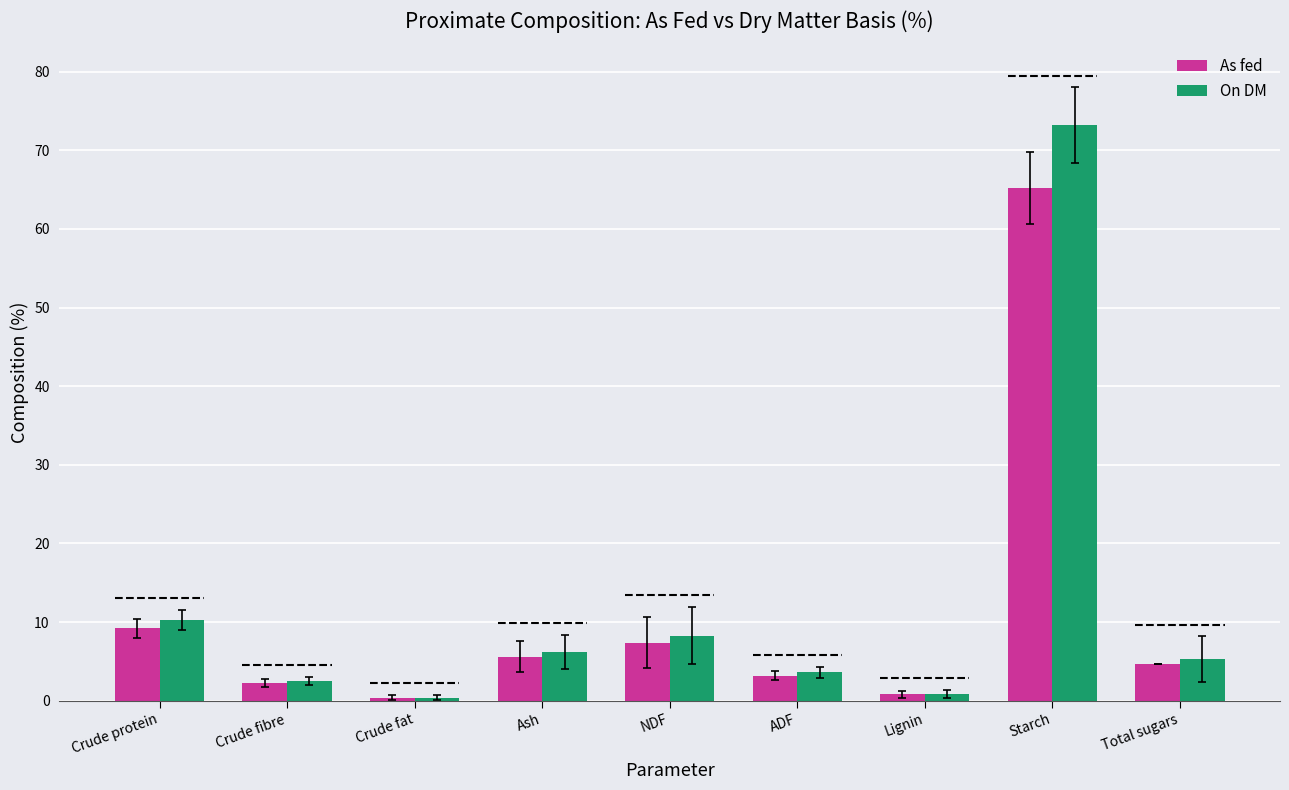

True or false: On DM has a value of 2.5 at Crude fibre.

True